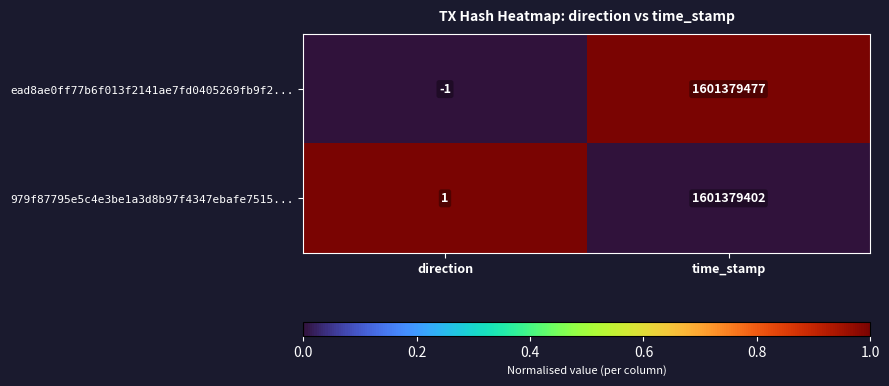

Rank the series by their maximum value, from lowest to highest.

979f87795e5c4e3be1a3d8b97f4347ebafe7515..., ead8ae0ff77b6f013f2141ae7fd0405269fb9f2...